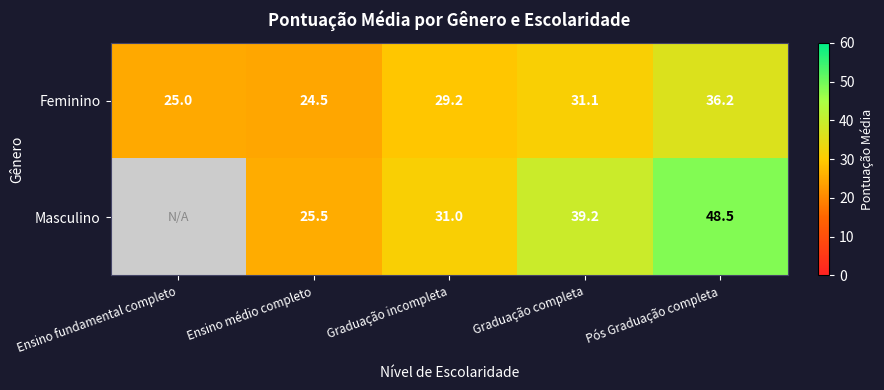

List the labels in order of Feminino value, largest first.

Pós Graduação completa, Graduação completa, Graduação incompleta, Ensino fundamental completo, Ensino médio completo